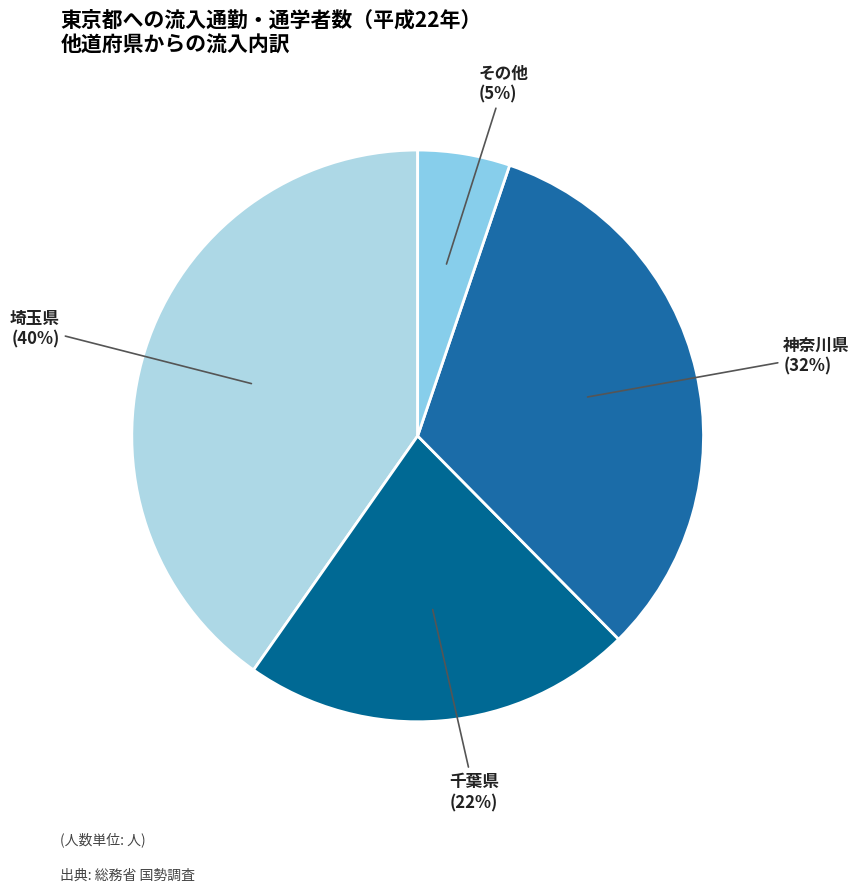

Count the number of slices in the pie.

4